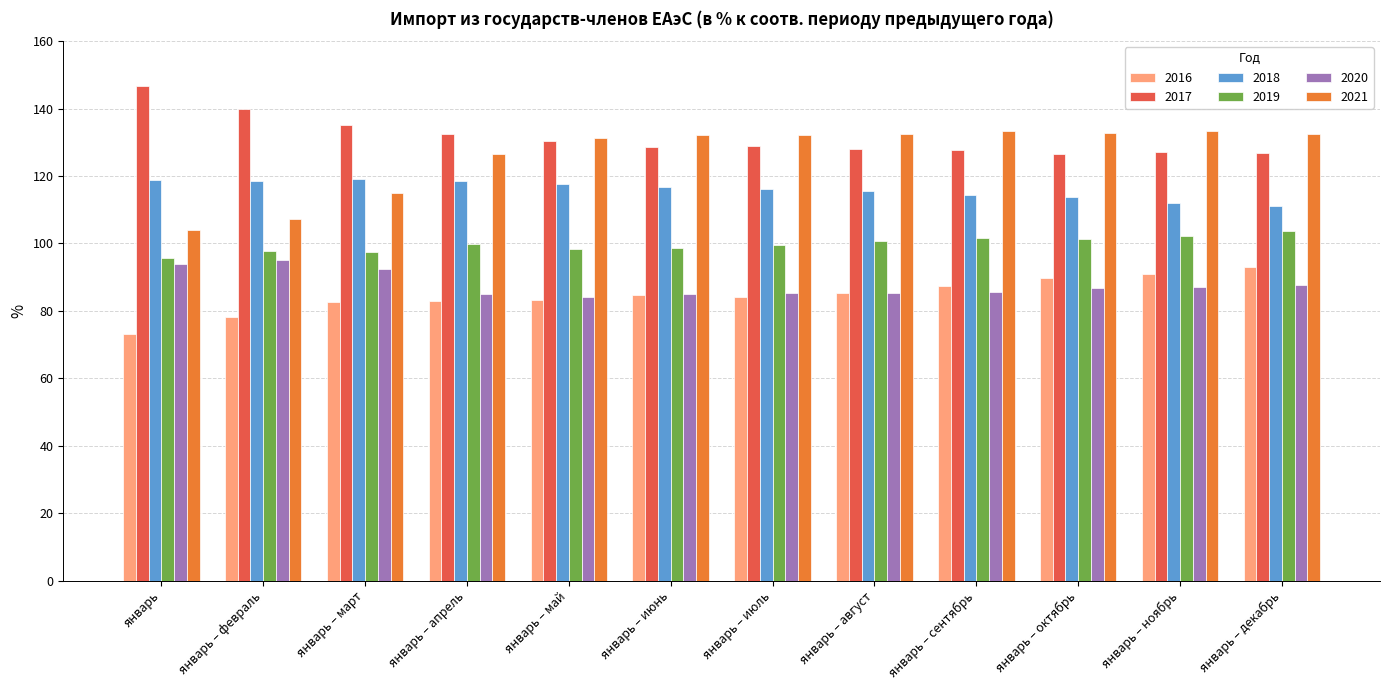

Read the 2017 value at январь – ноябрь.

127.2